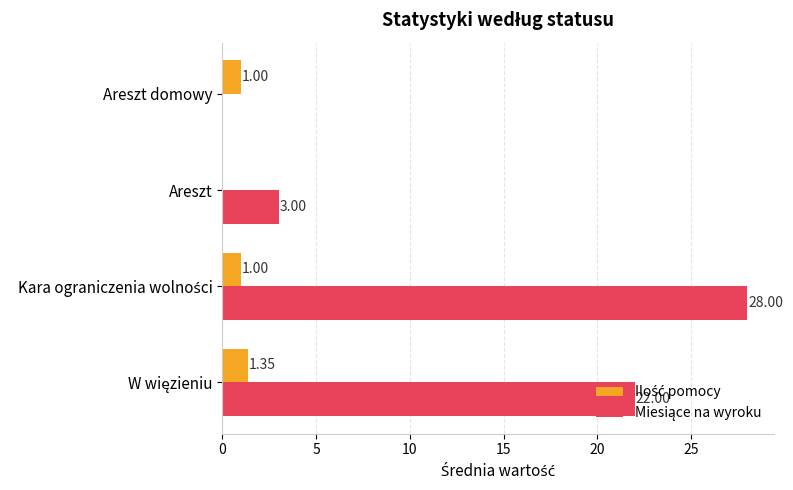

What is the total value across all series at Areszt domowy?

1.0